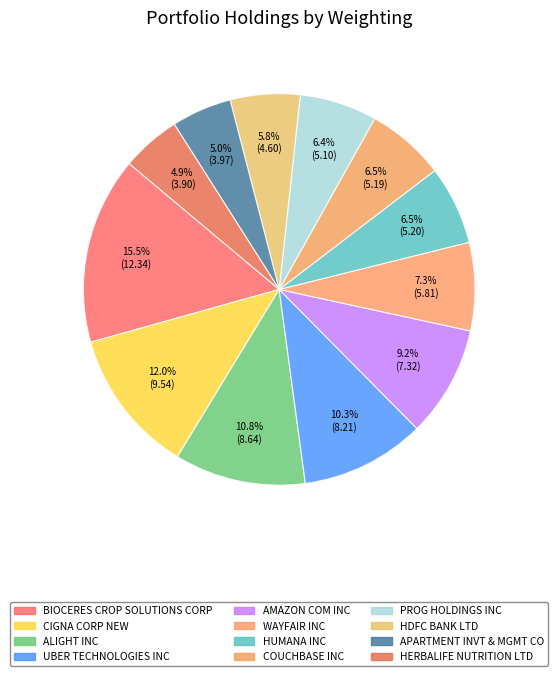

Is it true that BIOCERES CROP SOLUTIONS CORP is 15% of the pie?

True